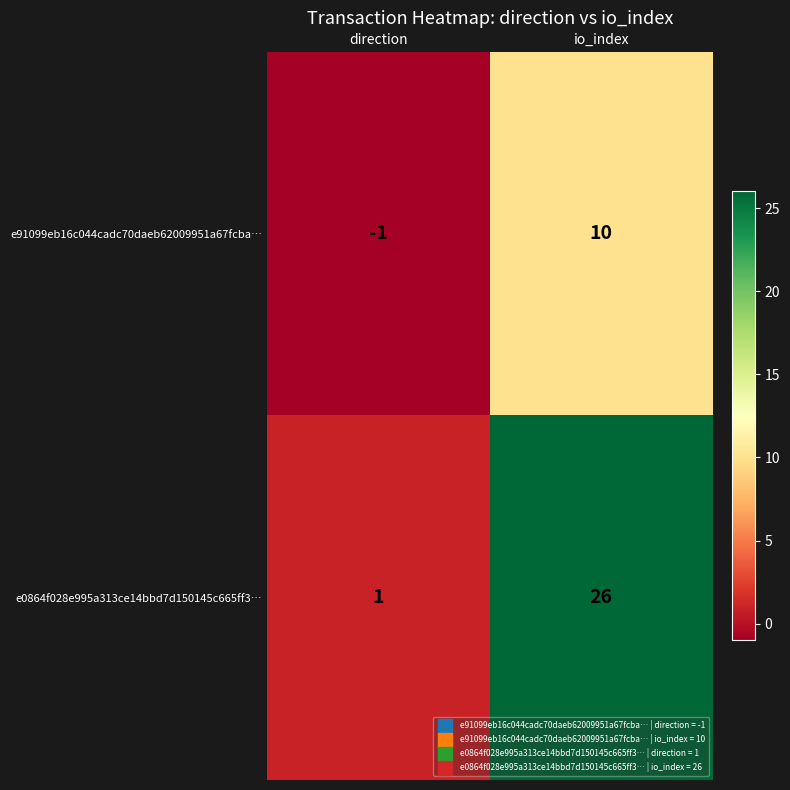

Count the number of categories in the chart.

2